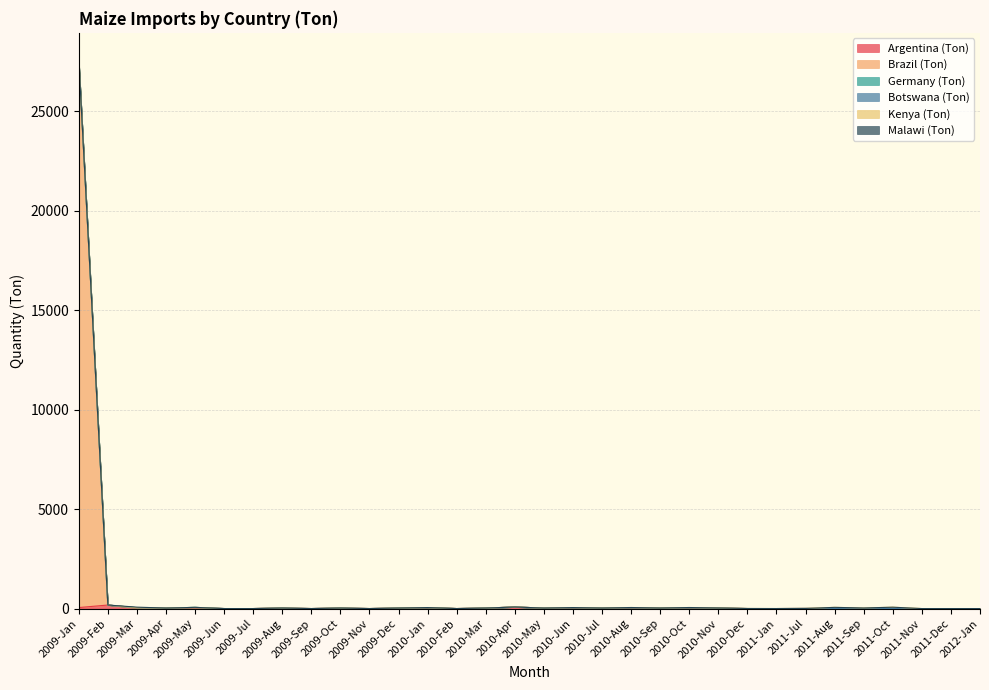

What is the difference between the maximum and second lowest values in the Brazil (Ton) series?

27500.0